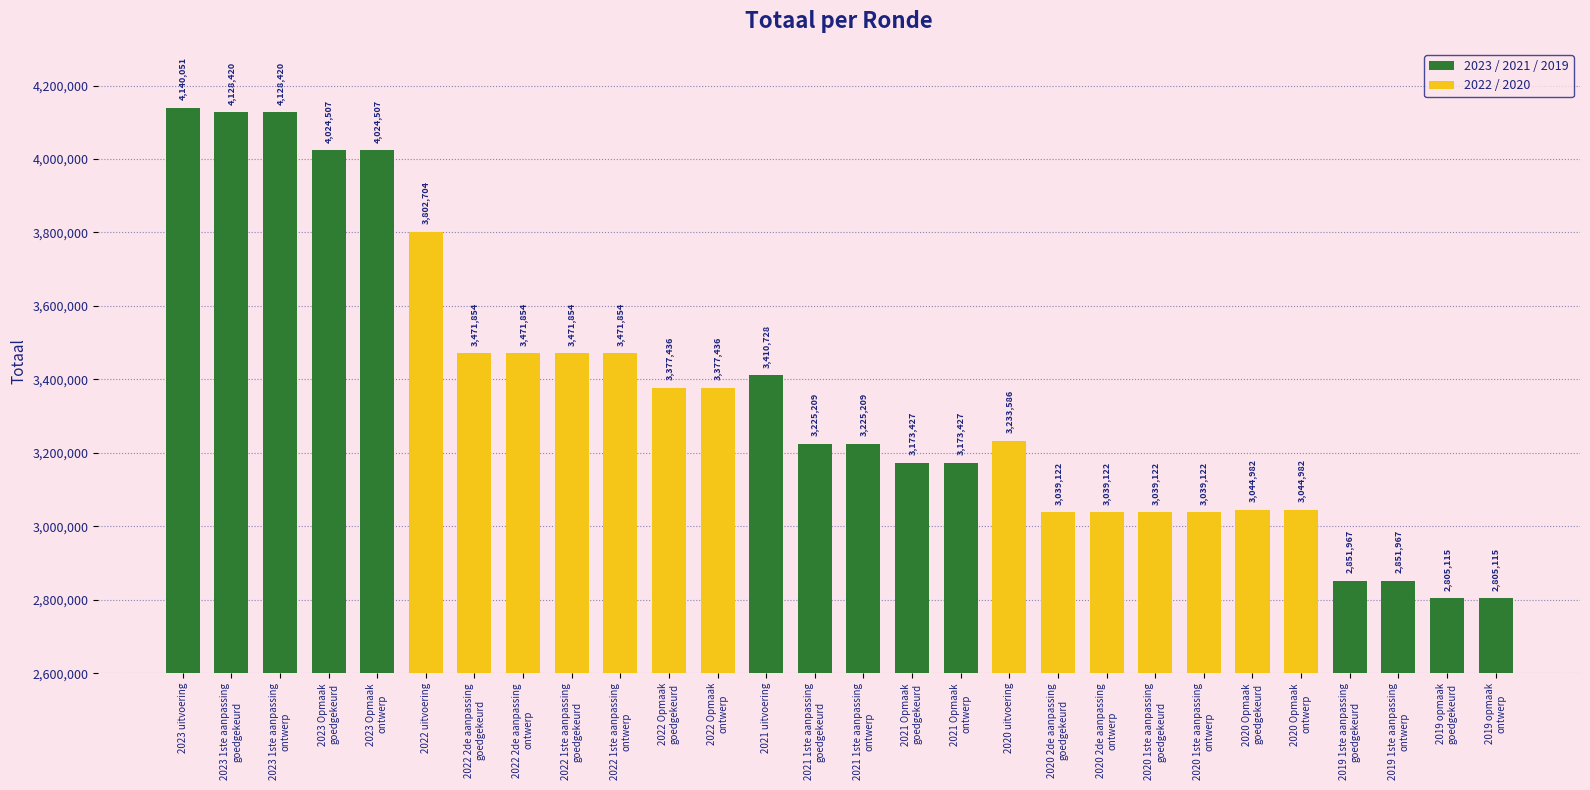

Reading left to right, transcribe all the data shown in this chart.

2023 uitvoering=4140051	2023 1ste aanpassing
goedgekeurd=4128420	2023 1ste aanpassing
ontwerp=4128420	2023 Opmaak
goedgekeurd=4024507	2023 Opmaak
ontwerp=4024507	2022 uitvoering=3802704	2022 2de aanpassing
goedgekeurd=3471854	2022 2de aanpassing
ontwerp=3471854	2022 1ste aanpassing
goedgekeurd=3471854	2022 1ste aanpassing
ontwerp=3471854	2022 Opmaak
goedgekeurd=3377436	2022 Opmaak
ontwerp=3377436	2021 uitvoering=3410728	2021 1ste aanpassing
goedgekeurd=3225209	2021 1ste aanpassing
ontwerp=3225209	2021 Opmaak
goedgekeurd=3173427	2021 Opmaak
ontwerp=3173427	2020 uitvoering=3233586	2020 2de aanpassing
goedgekeurd=3039122	2020 2de aanpassing
ontwerp=3039122	2020 1ste aanpassing
goedgekeurd=3039122	2020 1ste aanpassing
ontwerp=3039122	2020 Opmaak
goedgekeurd=3044982	2020 Opmaak
ontwerp=3044982	2019 1ste aanpassing
goedgekeurd=2851967	2019 1ste aanpassing
ontwerp=2851967	2019 opmaak
goedgekeurd=2805115	2019 opmaak
ontwerp=2805115